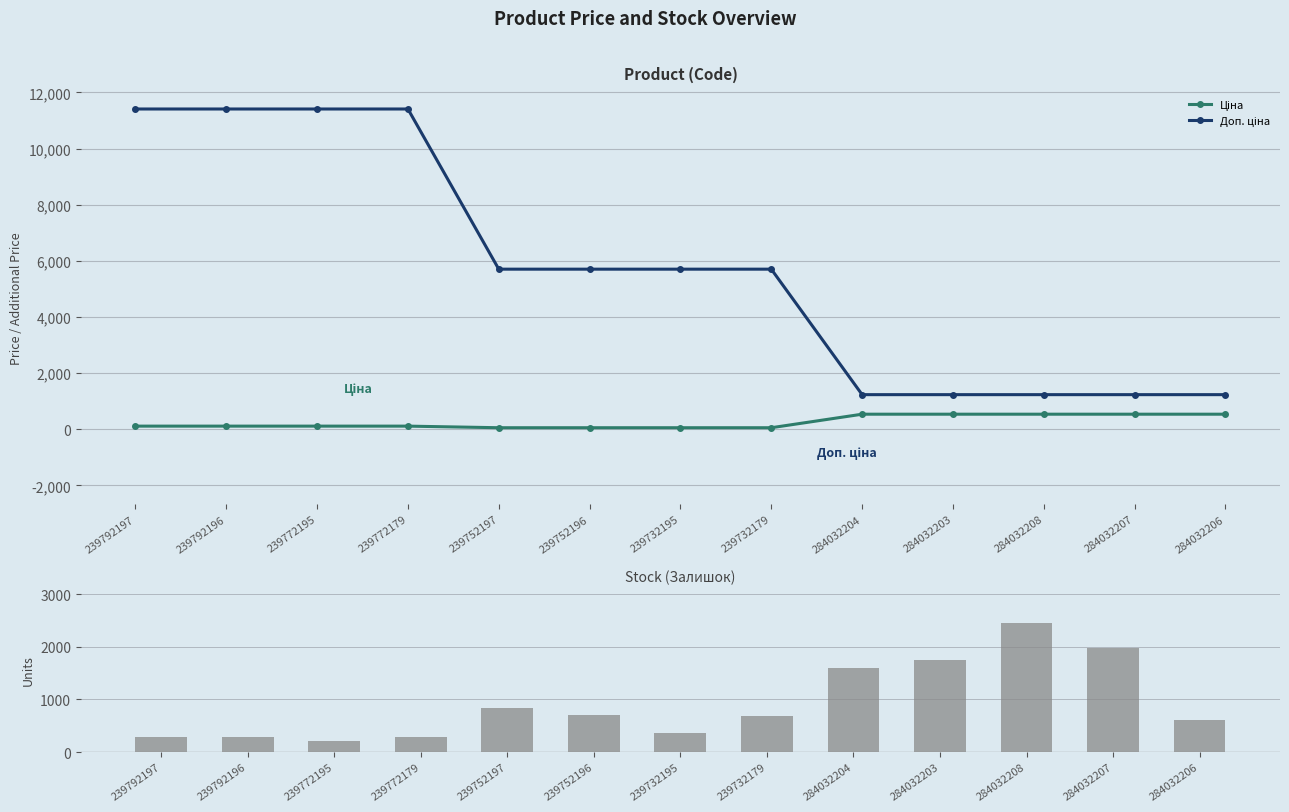

Reading left to right, extract all data points from this chart.

Ціна: 114.1	114.1	114.1	114.1	57.0	57.0	57.0	57.0	539.0	539.0	539.0	539.0	539.0
Доп. ціна: 11410.0	11410.0	11410.0	11410.0	5705.0	5705.0	5705.0	5705.0	1235.4	1235.4	1235.4	1235.4	1235.4
Залишок: 289.0	290.0	215.0	290.0	845.0	698.0	370.0	676.0	1591.0	1756.0	2453.0	1986.0	605.0